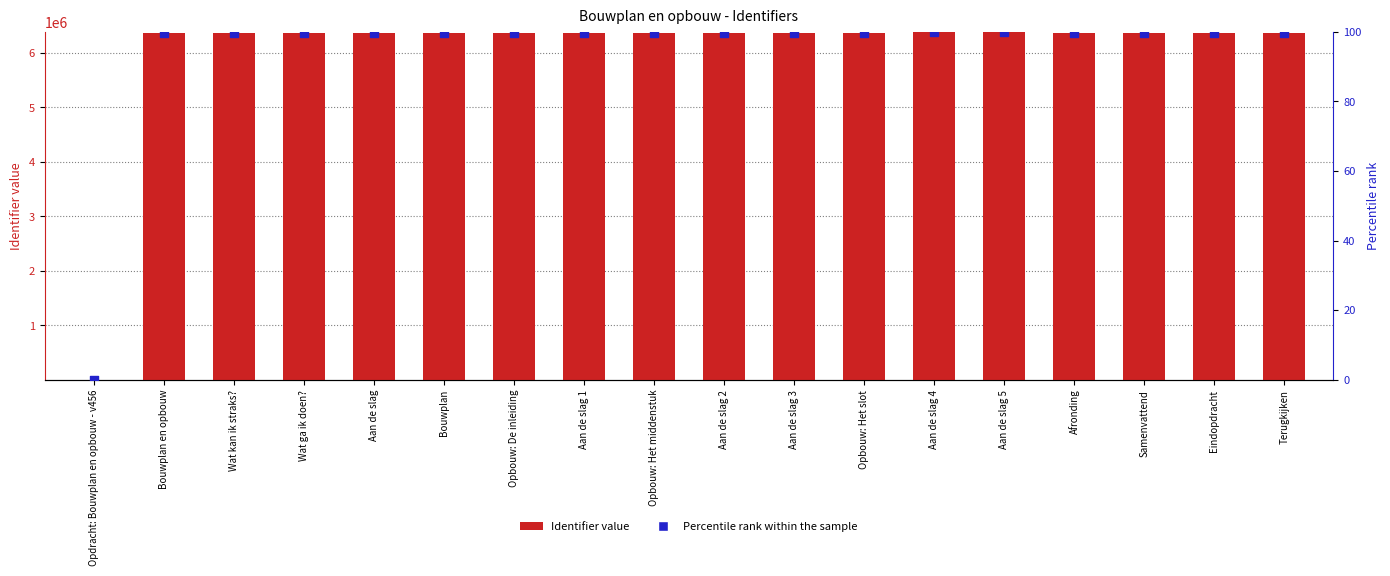

At how many categories does at least one series exceed 4199080?

17